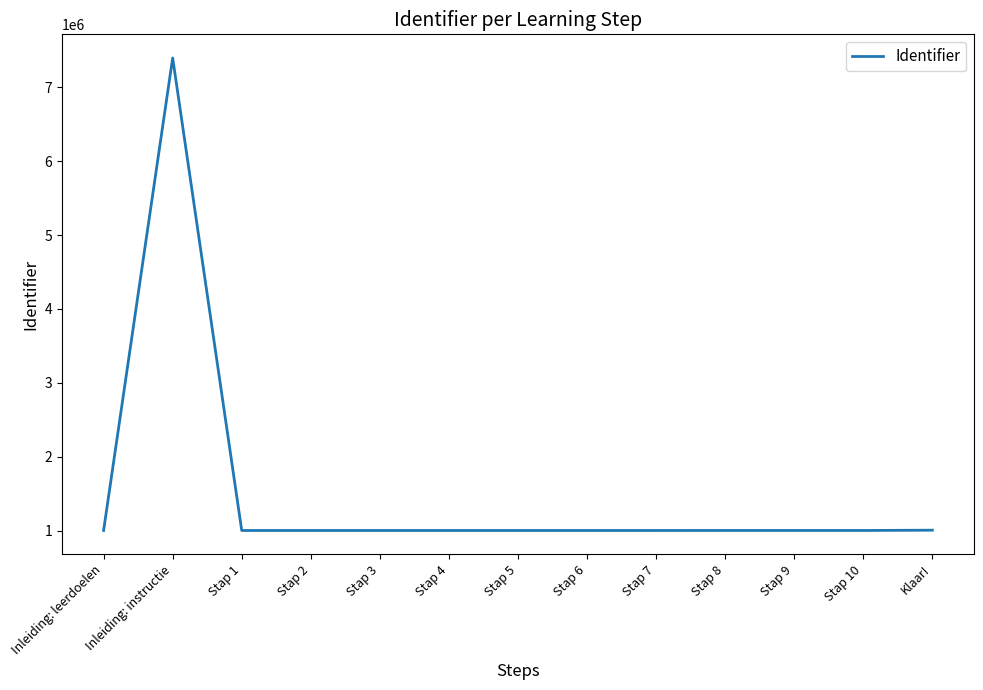

How many lines are shown in the chart?

1